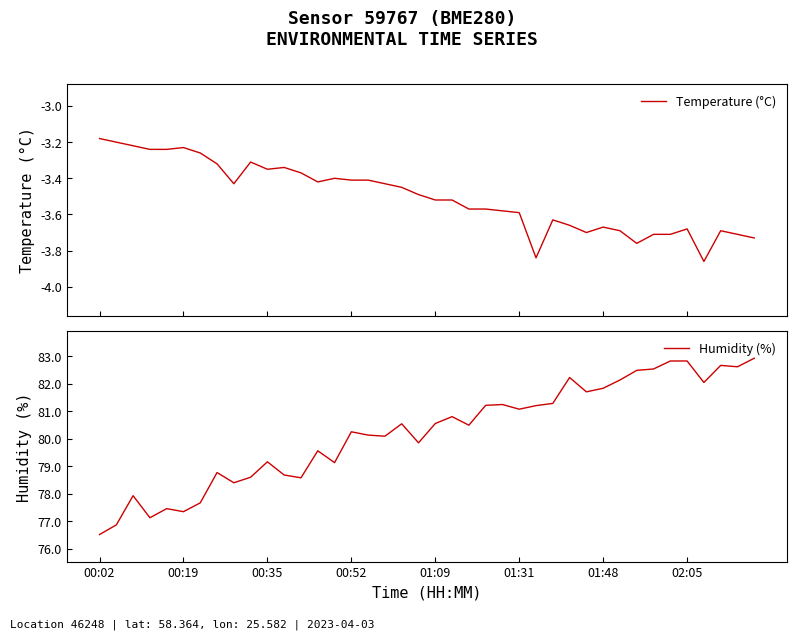

Reading right to left, extract all data points from this chart.

Temperature (°C): -3.7	-3.7	-3.7	-3.9	-3.7	-3.7	-3.7	-3.8	-3.7	-3.7	-3.7	-3.7	-3.6	-3.8	-3.6	-3.6	-3.6	-3.6	-3.5	-3.5	-3.5	-3.5	-3.4	-3.4	-3.4	-3.4	-3.4	-3.4	-3.3	-3.4	-3.3	-3.4	-3.3	-3.3	-3.2	-3.2	-3.2	-3.2	-3.2	-3.2
Humidity (%): 82.9	82.6	82.7	82.0	82.8	82.8	82.5	82.5	82.1	81.8	81.7	82.2	81.3	81.2	81.1	81.2	81.2	80.5	80.8	80.5	79.8	80.5	80.1	80.1	80.2	79.1	79.6	78.6	78.7	79.2	78.6	78.4	78.8	77.7	77.3	77.5	77.1	77.9	76.9	76.5